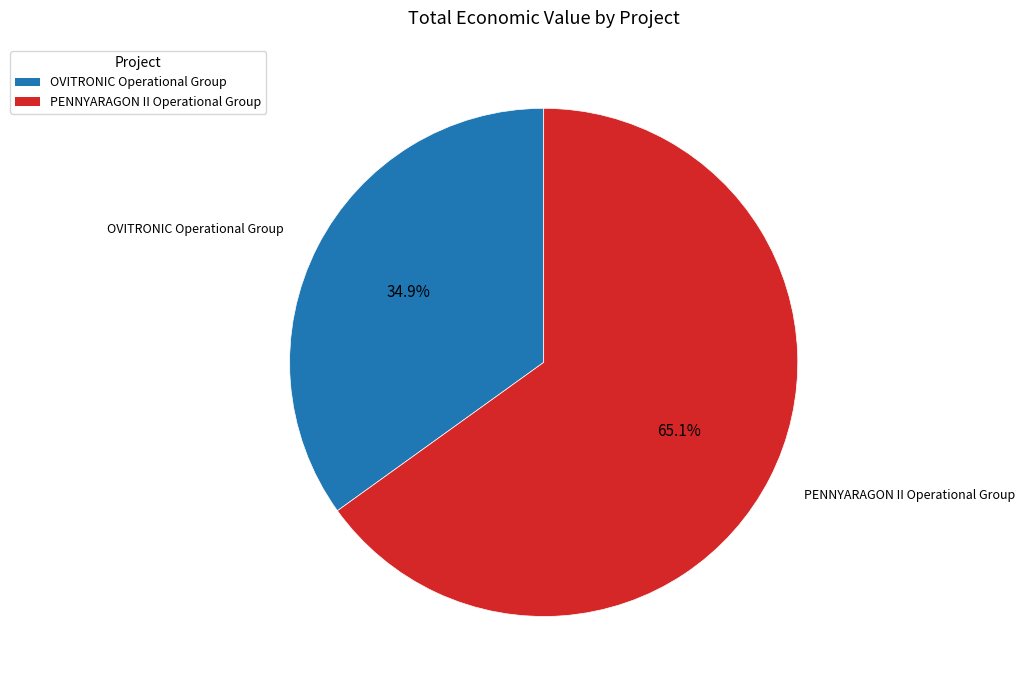

Count the number of slices in the pie.

2